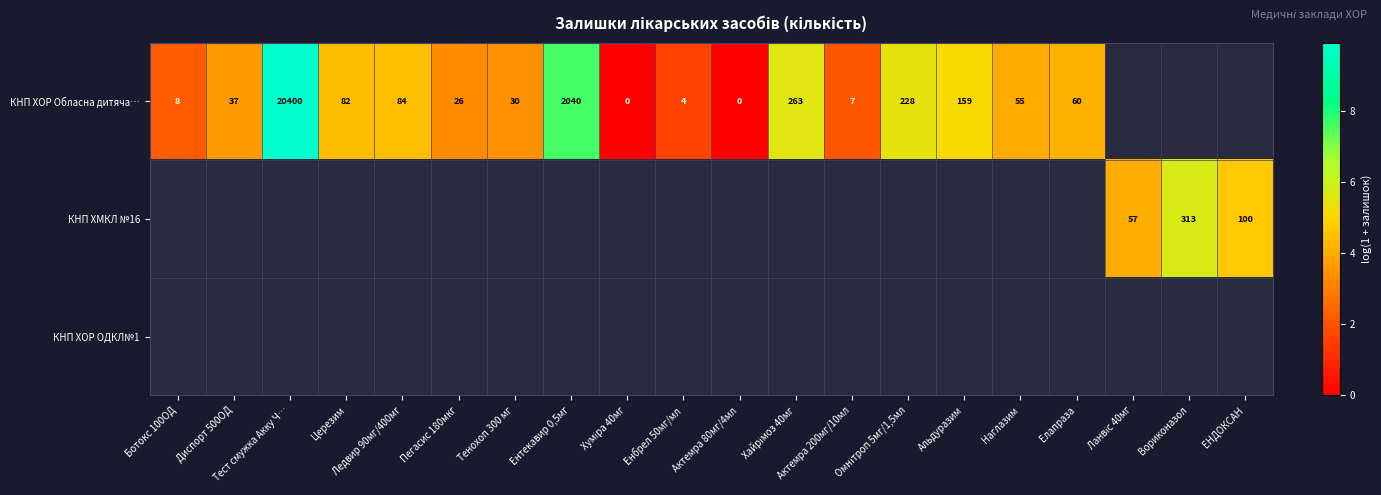

Rank the series by their maximum value, from highest to lowest.

КНП ХОР Обласна дитяча…, КНП ХМКЛ №16, КНП ХОР ОДКЛ№1